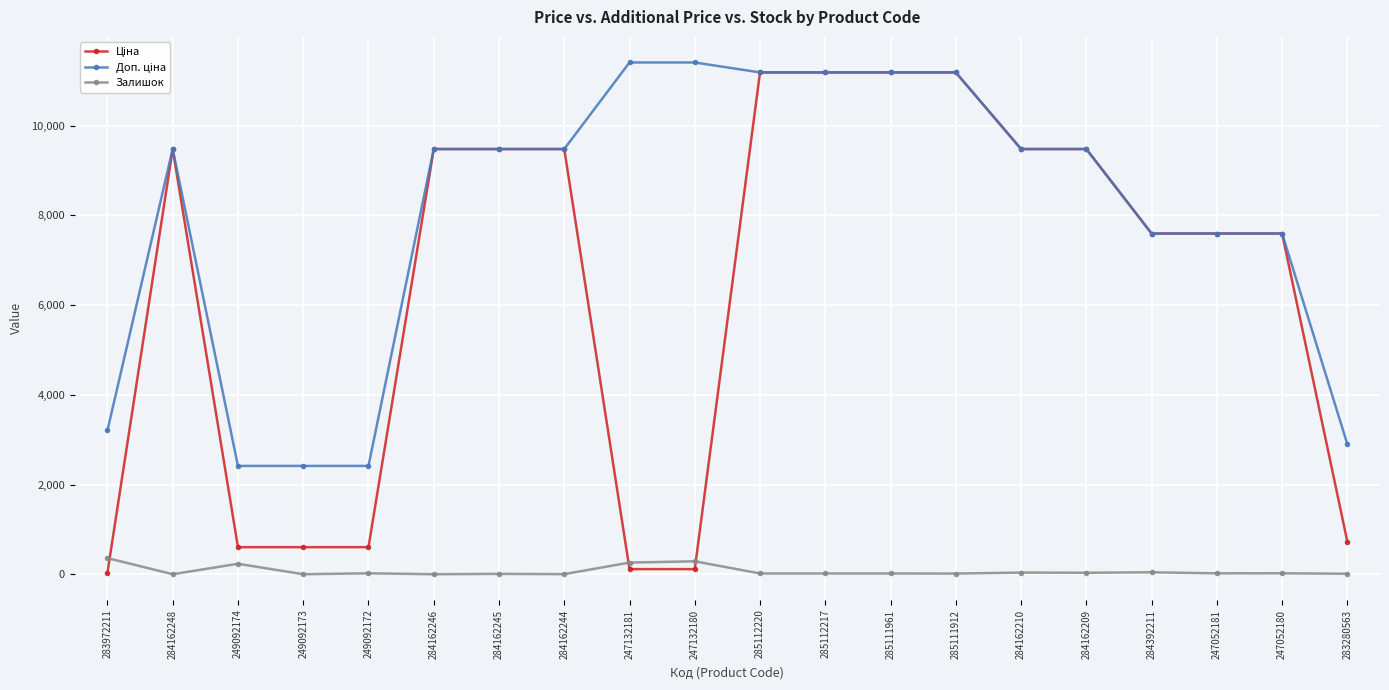

Count the number of categories in the chart.

20